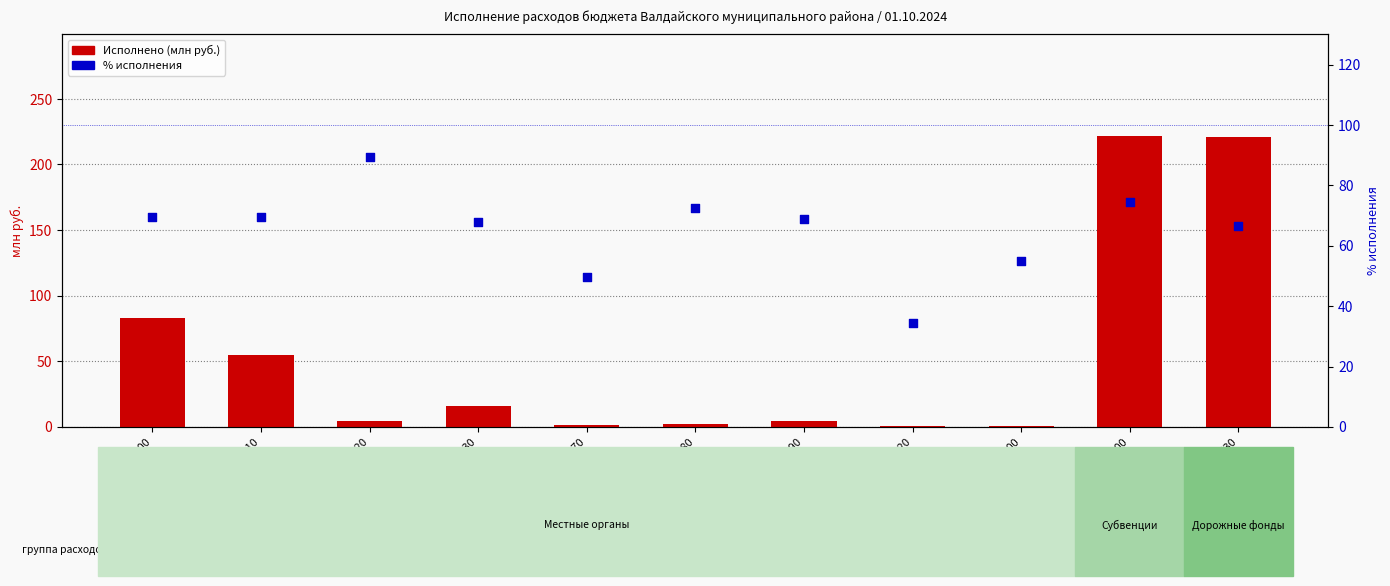

What is the total value across all series at 00200?

152.6